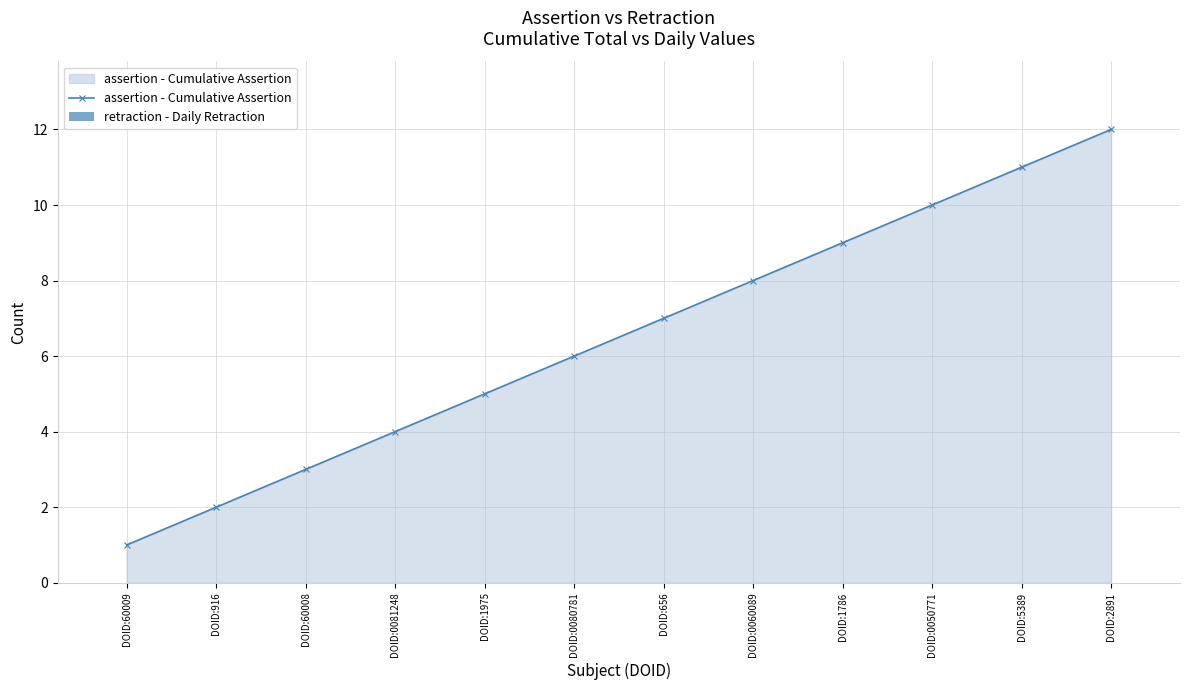

What position from the right is DOID:1786?

4